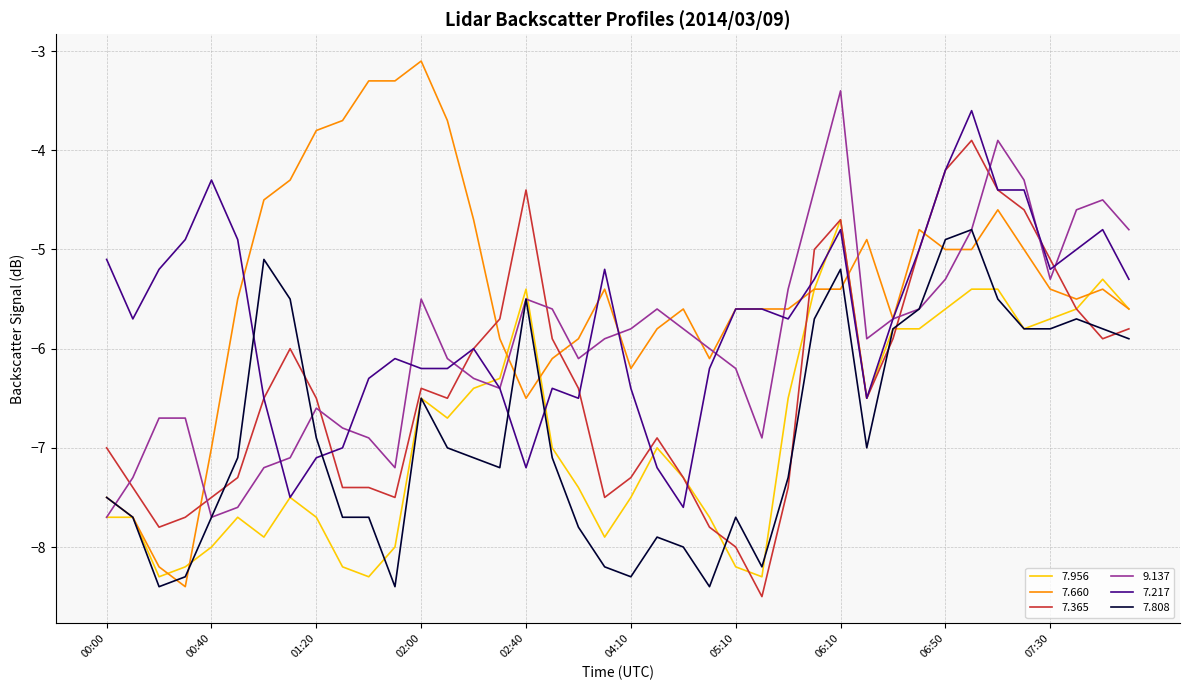

Rank the series by their maximum value, from lowest to highest.

7.808, 7.956, 7.365, 7.217, 9.137, 7.660